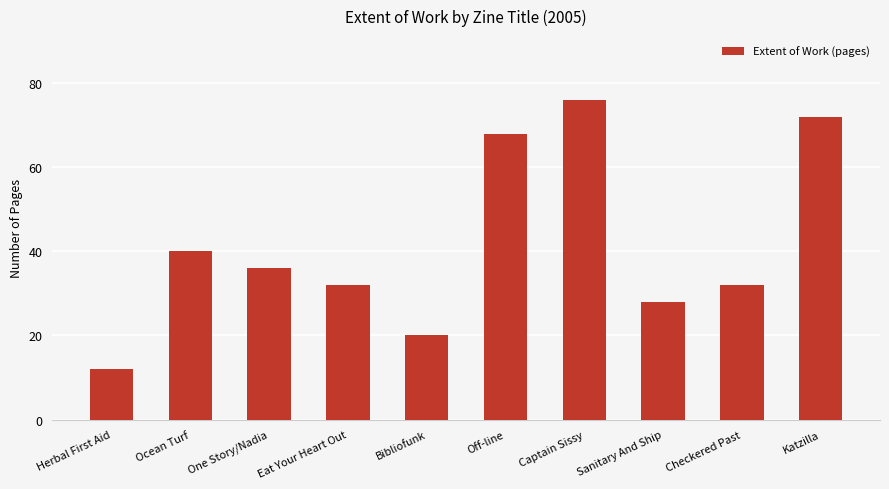

What is the label of the 6th bar from the left?

Off-line